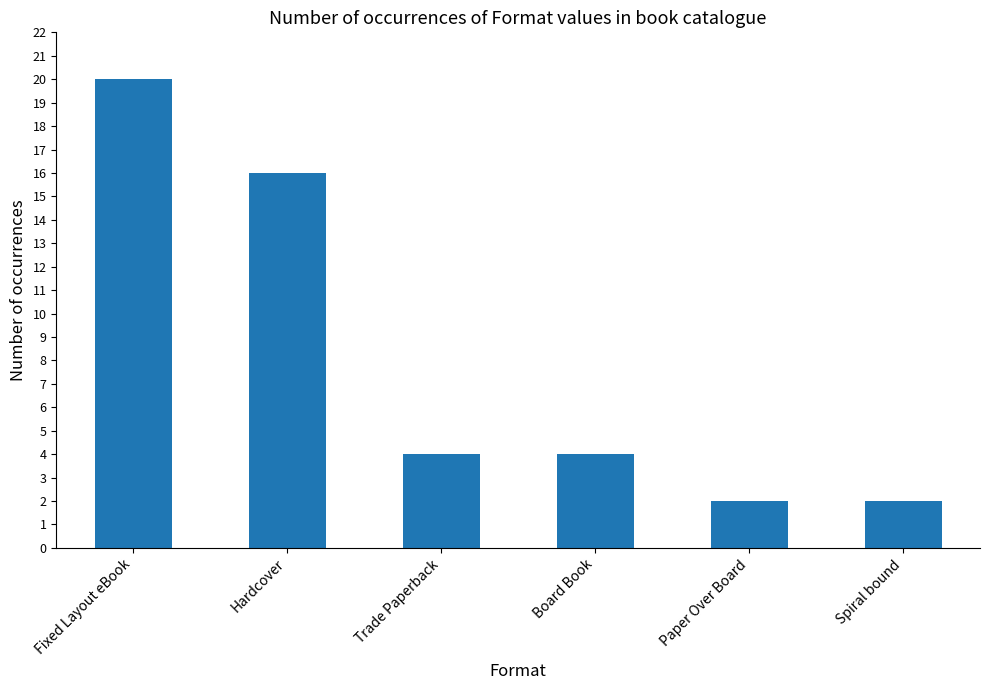

Approximately how many times larger is the value at Trade Paperback compared to Fixed Layout eBook?

0.2